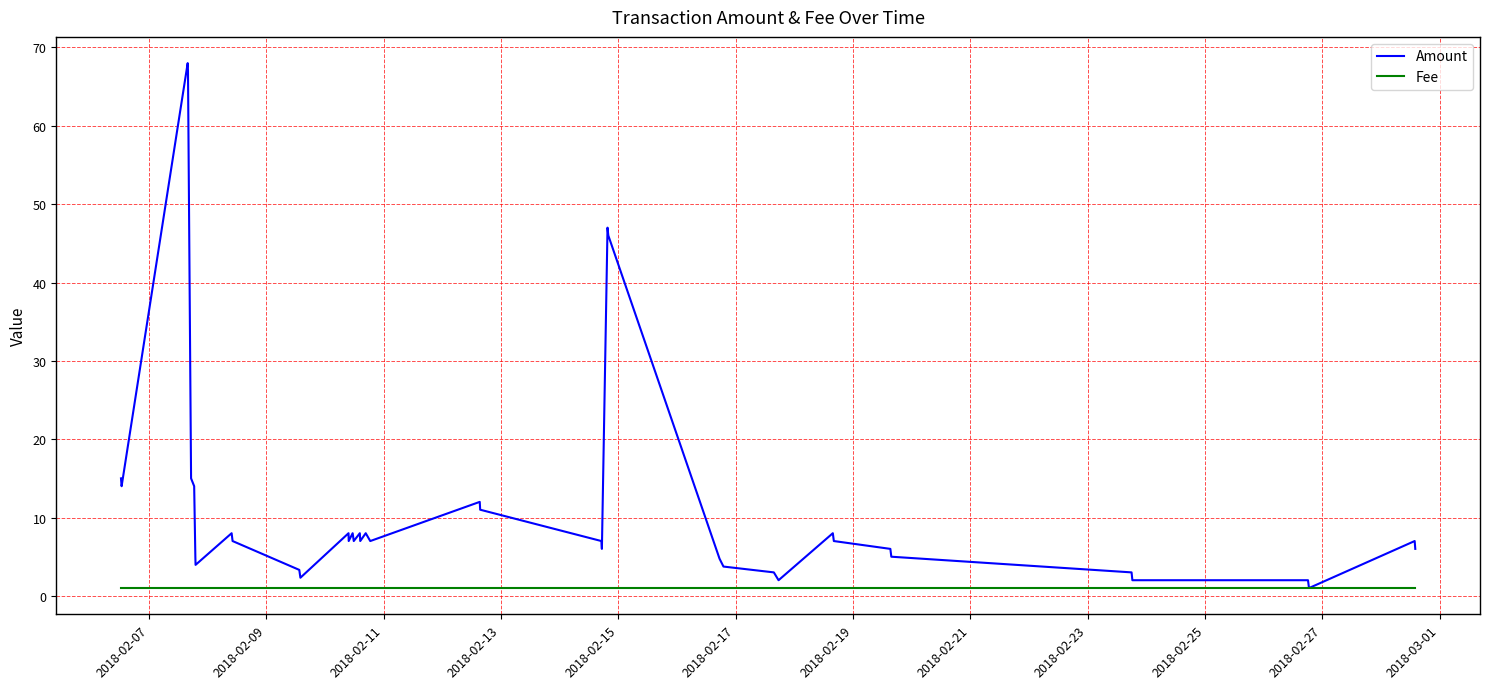

Rank the series by their maximum value, from lowest to highest.

Fee, Amount